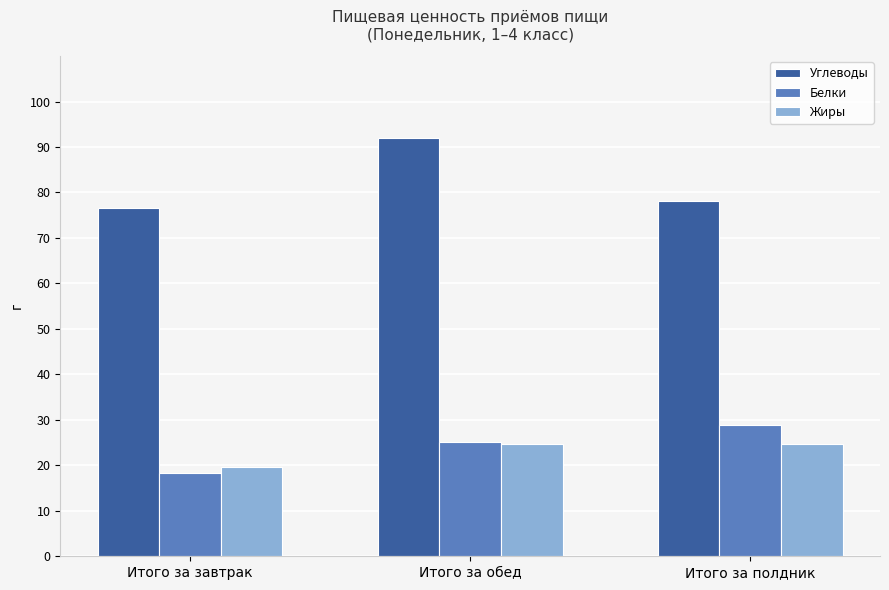

What is the difference between the highest and lowest values at Итого за завтрак?

58.2